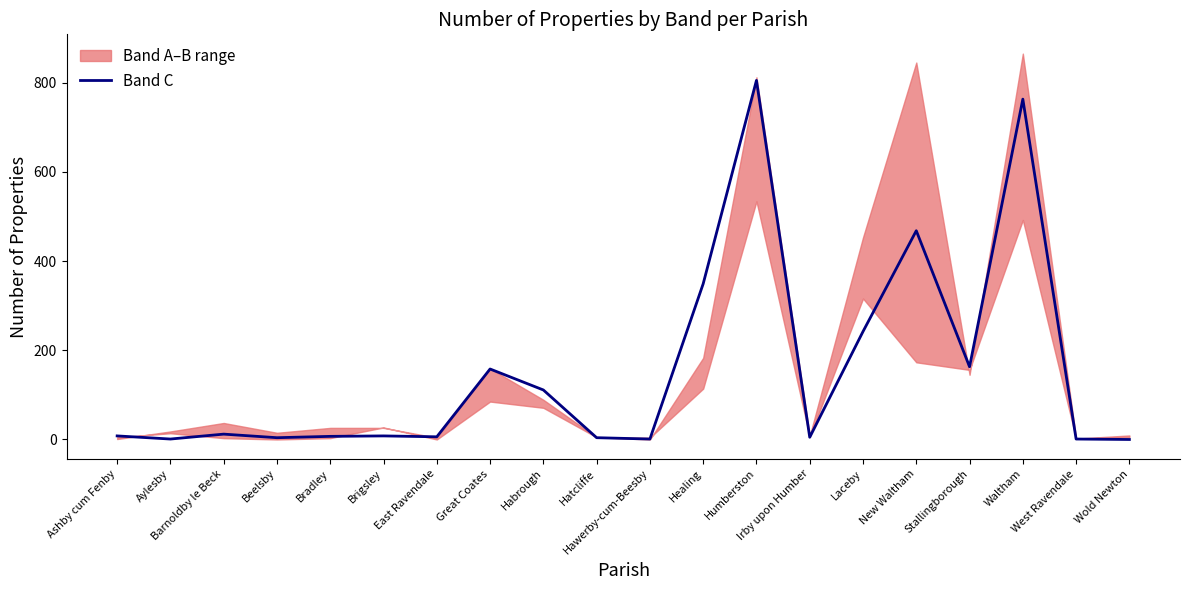

True or false: there are more than 1 points higher than both neighbors.

True